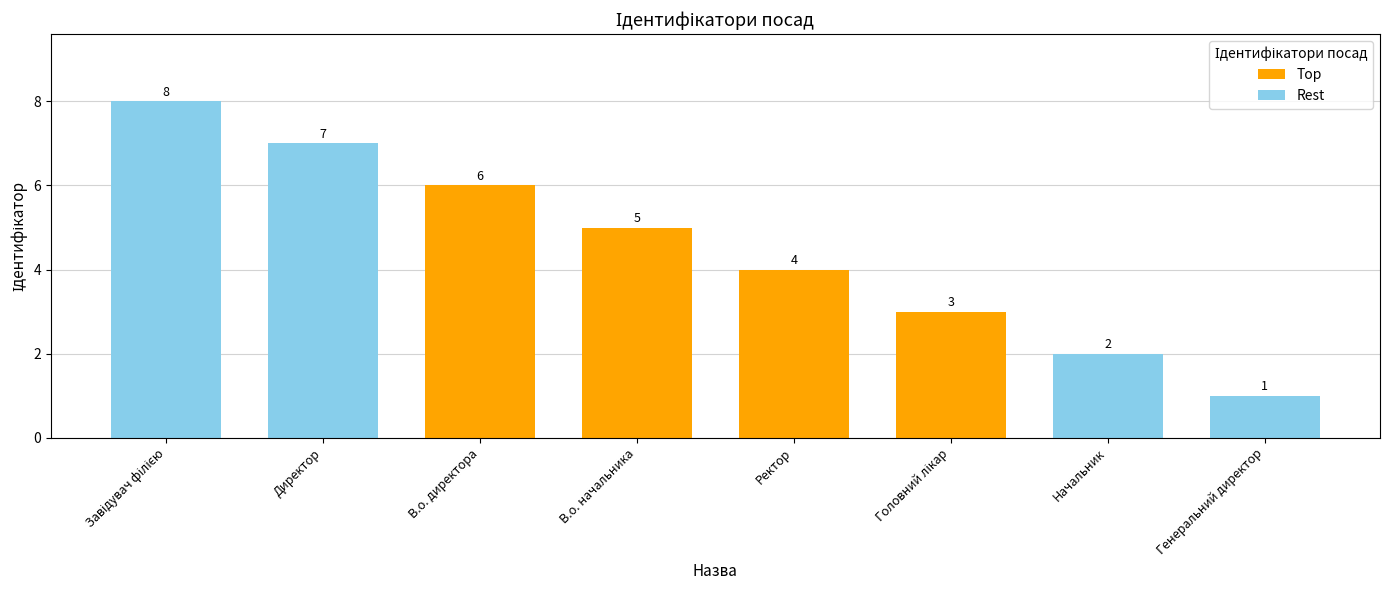

Which category has the lowest value across all series?

Генеральний директор